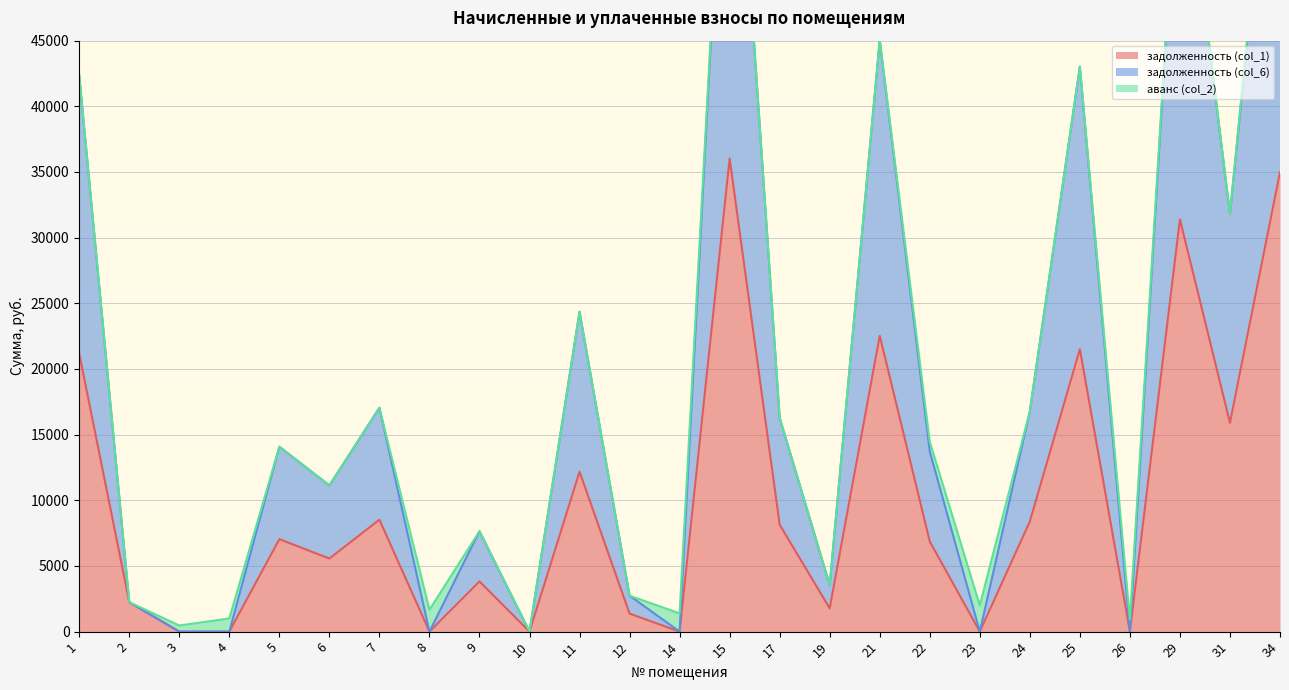

How many interior local valleys does the задолженность (col_1) series have?

8